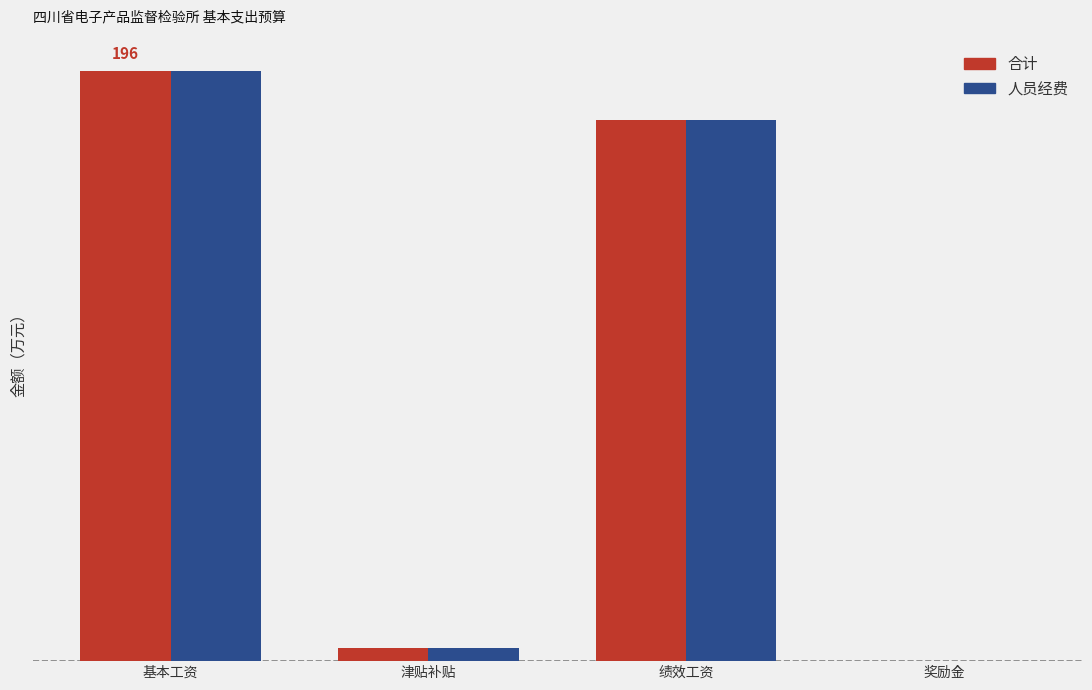

At which label is 人员经费 closest to 98?

绩效工资